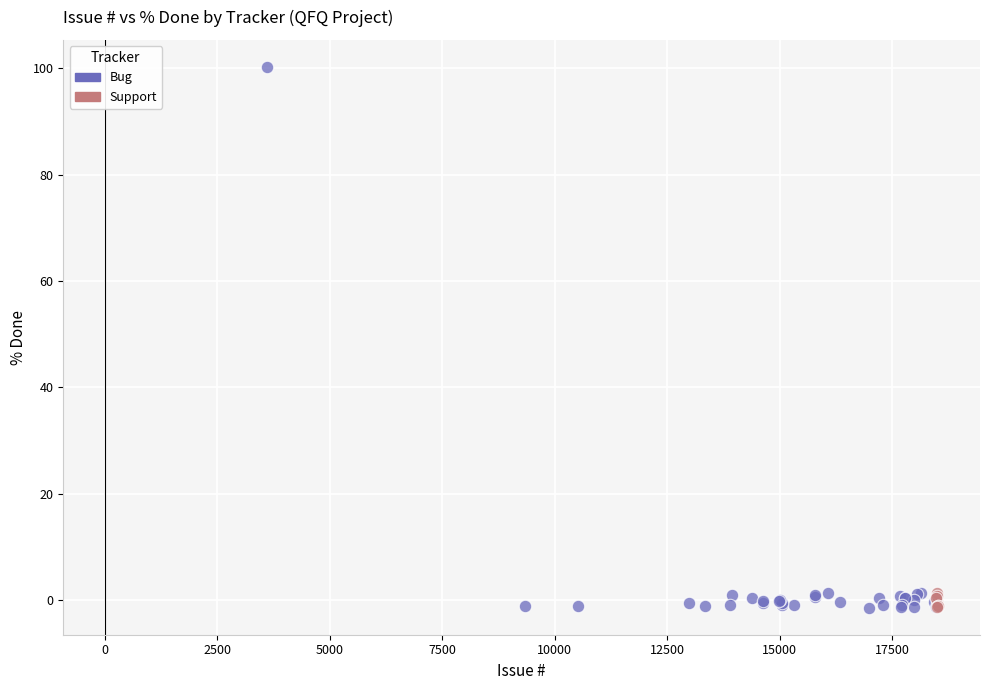

Which series reaches the maximum Y coordinate?

Bug